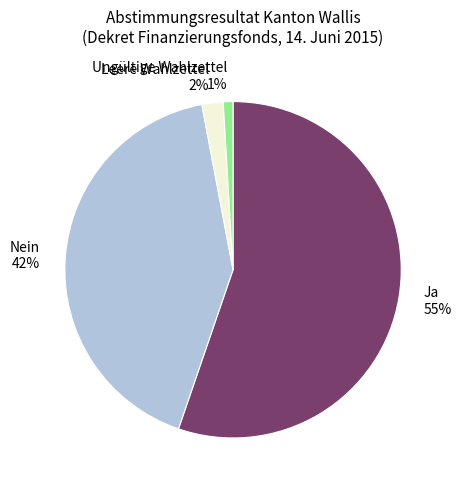

Is there any slice that represents more than half of the pie?

Yes